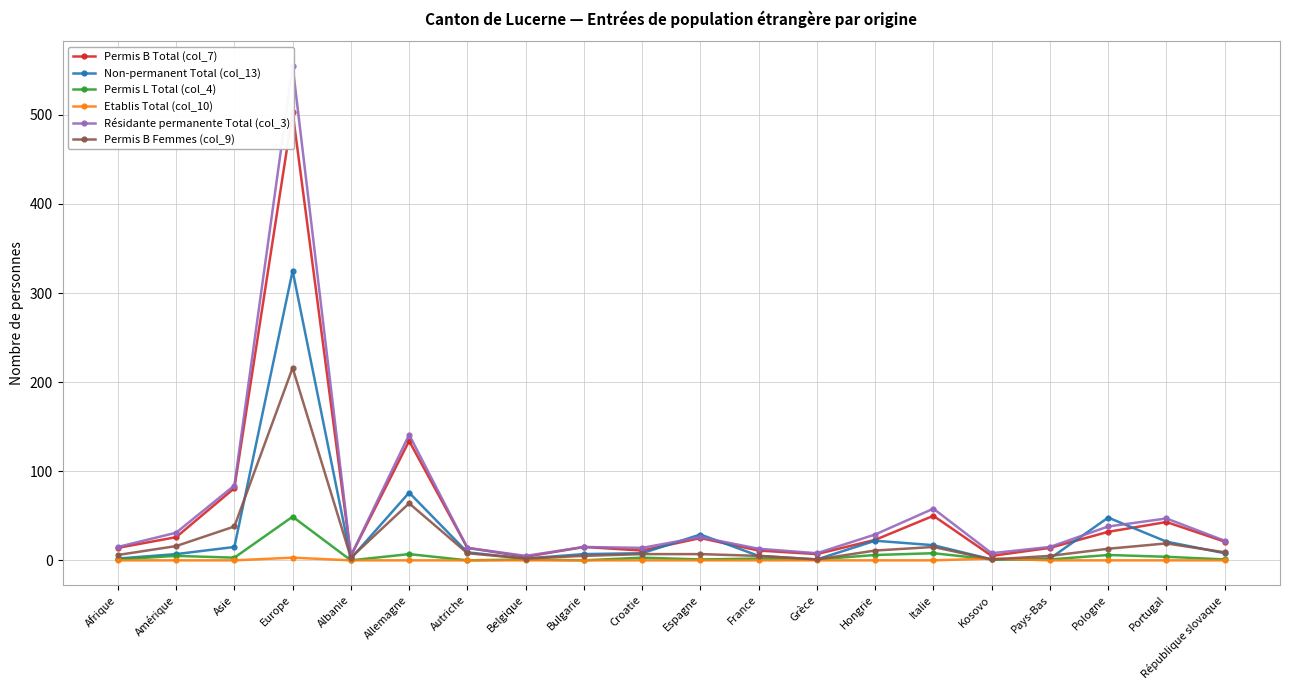

Reading right to left, what are all the values shown in this chart?

Permis B Total (col_7): République slovaque=21	Portugal=43	Pologne=32	Pays-Bas=14	Kosovo=5	Italie=50	Hongrie=23	Grèce=7	France=11	Espagne=25	Croatie=11	Bulgarie=15	Belgique=4	Autriche=14	Allemagne=134	Albanie=5	Europe=503	Asie=81	Amérique=26	Afrique=14
Non-permanent Total (col_13): République slovaque=8	Portugal=21	Pologne=48	Pays-Bas=2	Kosovo=1	Italie=17	Hongrie=22	Grèce=1	France=5	Espagne=29	Croatie=8	Bulgarie=7	Belgique=2	Autriche=9	Allemagne=76	Albanie=2	Europe=325	Asie=15	Amérique=7	Afrique=2
Permis L Total (col_4): République slovaque=1	Portugal=4	Pologne=6	Pays-Bas=1	Kosovo=1	Italie=8	Hongrie=6	Grèce=1	France=2	Espagne=1	Croatie=3	Bulgarie=0	Belgique=1	Autriche=0	Allemagne=7	Albanie=0	Europe=49	Asie=3	Amérique=5	Afrique=1
Etablis Total (col_10): République slovaque=0	Portugal=0	Pologne=0	Pays-Bas=0	Kosovo=2	Italie=0	Hongrie=0	Grèce=0	France=0	Espagne=0	Croatie=0	Bulgarie=0	Belgique=0	Autriche=0	Allemagne=0	Albanie=0	Europe=3	Asie=0	Amérique=0	Afrique=0
Résidante permanente Total (col_3): République slovaque=22	Portugal=47	Pologne=38	Pays-Bas=15	Kosovo=8	Italie=58	Hongrie=29	Grèce=8	France=13	Espagne=26	Croatie=14	Bulgarie=15	Belgique=5	Autriche=14	Allemagne=141	Albanie=5	Europe=555	Asie=84	Amérique=31	Afrique=15
Permis B Femmes (col_9): République slovaque=9	Portugal=19	Pologne=13	Pays-Bas=5	Kosovo=1	Italie=15	Hongrie=11	Grèce=1	France=5	Espagne=7	Croatie=7	Bulgarie=5	Belgique=2	Autriche=8	Allemagne=64	Albanie=3	Europe=216	Asie=38	Amérique=16	Afrique=6